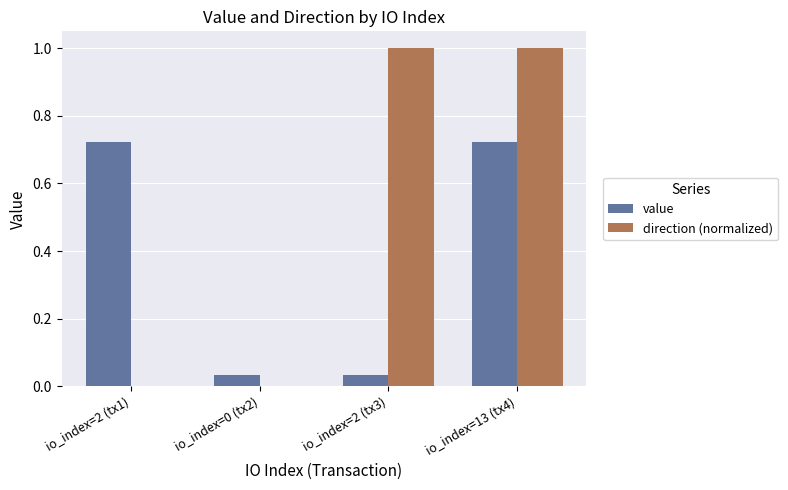

Which series changed the most between io_index=2 (tx1) and io_index=2 (tx3)?

direction (normalized)